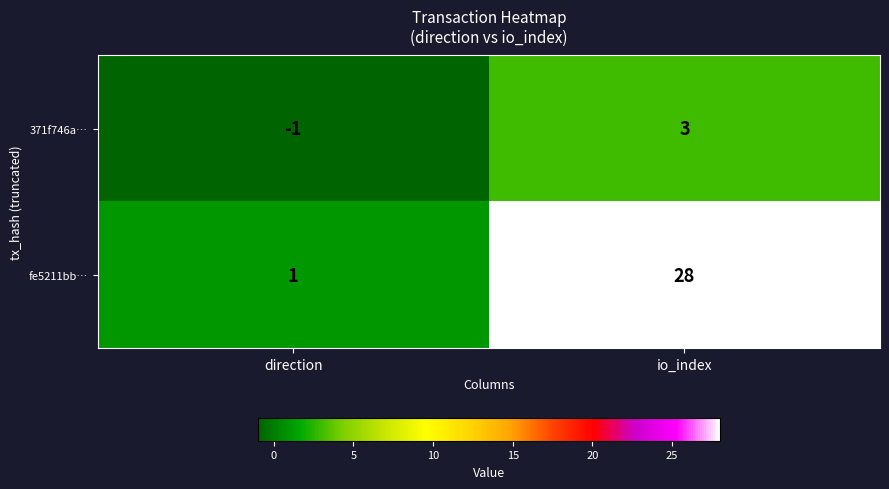

Reading left to right, extract all data points from this chart.

371f746a…: -1	3
fe5211bb…: 1	28